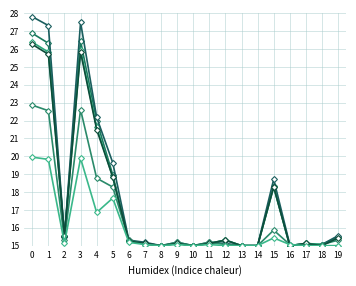

Reading left to right, what are all the values shown in this chart?

Zunahme: 26.9	26.3	15.6	26.5	22.0	19.0	15.2	15.1	15.0	15.1	15.0	15.1	15.3	15.0	15.0	18.3	15.0	15.1	15.1	15.5
Total Einwanderung: 26.4	25.8	15.6	26.0	21.6	18.8	15.2	15.1	15.0	15.1	15.0	15.1	15.3	15.0	15.0	18.3	15.0	15.1	15.1	15.4
Abnahme: 27.8	27.3	15.5	27.5	22.2	19.6	15.3	15.2	15.0	15.2	15.0	15.2	15.1	15.0	15.0	18.7	15.1	15.0	15.1	15.6
Total Auswanderung: 22.9	22.6	15.3	22.6	18.8	18.3	15.3	15.1	15.0	15.2	15.0	15.2	15.1	15.0	15.0	15.9	15.1	15.0	15.1	15.3
Effektive Einwanderung: 26.3	25.7	15.6	25.8	21.5	18.8	15.2	15.1	15.0	15.1	15.0	15.1	15.3	15.0	15.0	18.3	15.0	15.1	15.0	15.4
Effektive Auswanderung: 20.0	19.8	15.1	19.9	16.9	17.7	15.2	15.1	15.0	15.1	15.0	15.1	15.0	15.0	15.0	15.4	15.1	15.0	15.0	15.0